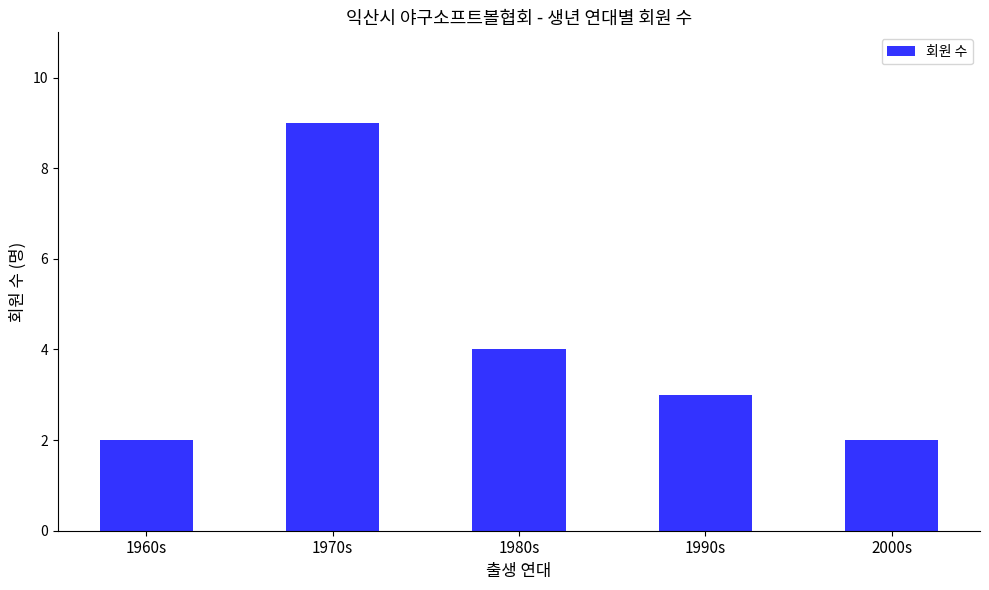

What is the sum of all values?

20